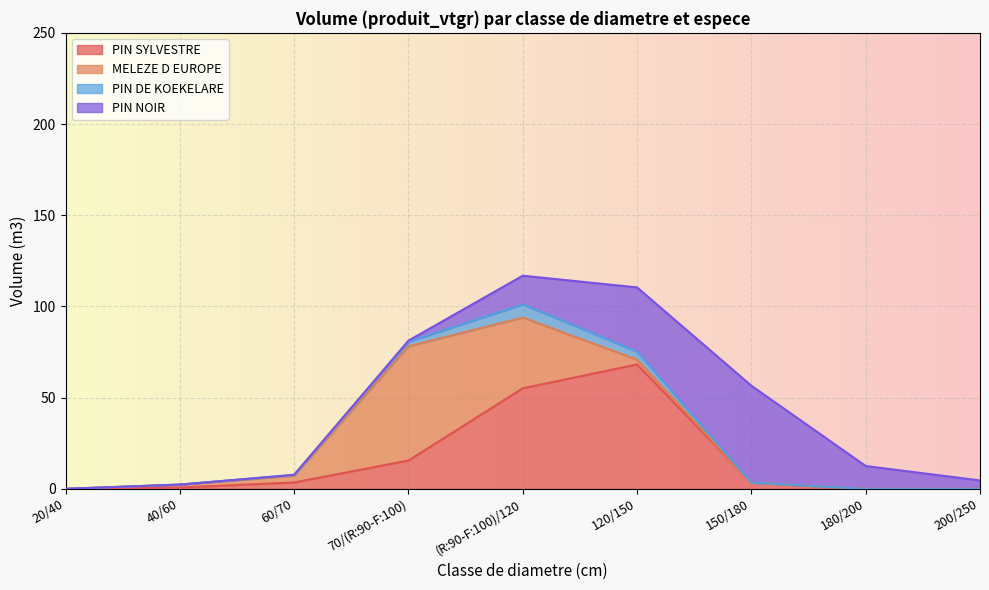

Which series changed the most between (R:90-F:100)/120 and 200/250?

PIN SYLVESTRE